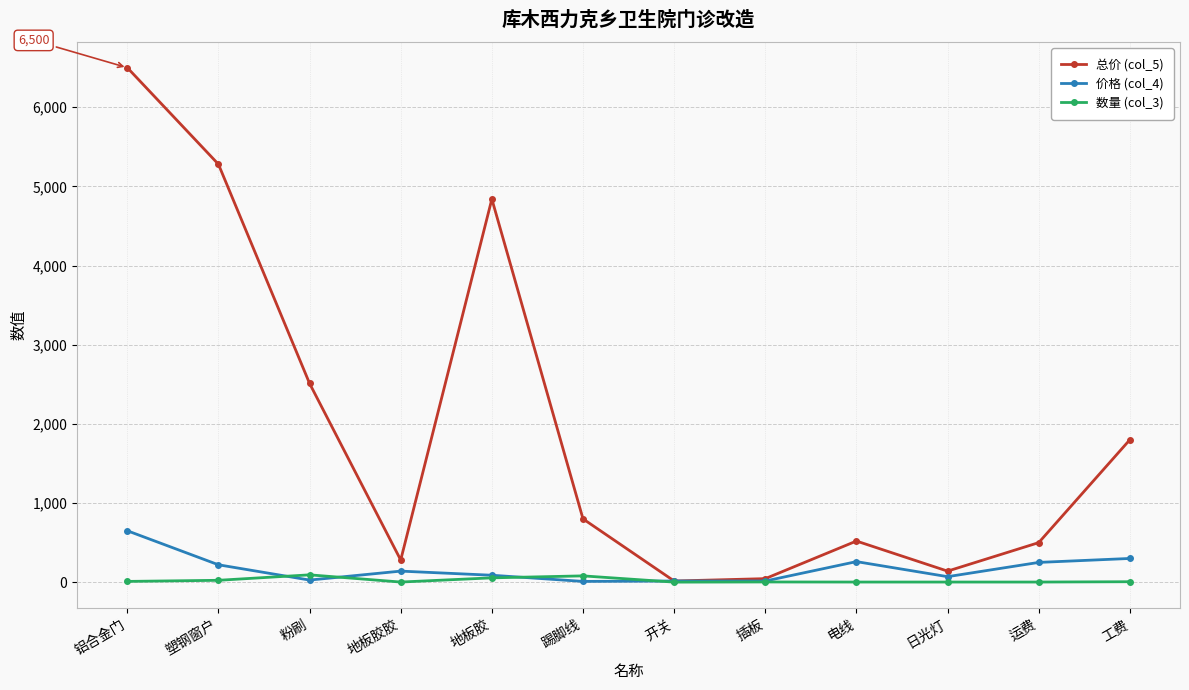

List the series in order of their peak value, highest first.

总价 (col_5), 价格 (col_4), 数量 (col_3)